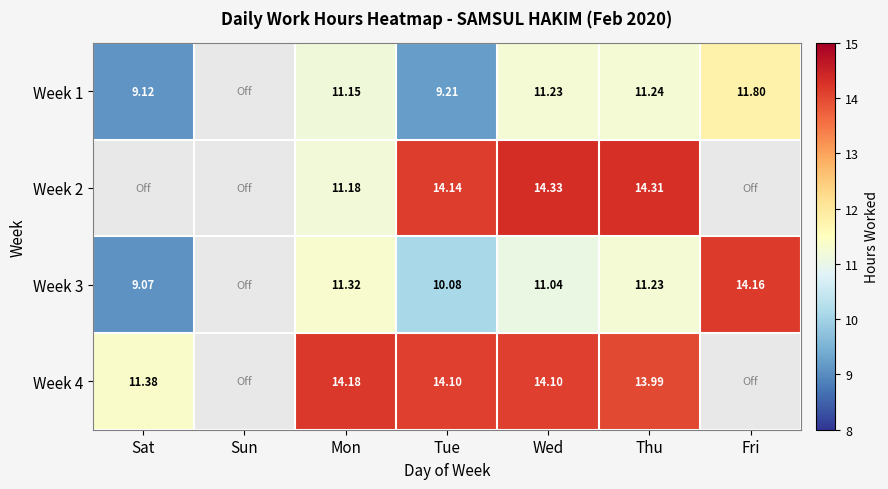

Is the value of Week 4 at Tue greater than the value of Week 3 at Sat?

Yes